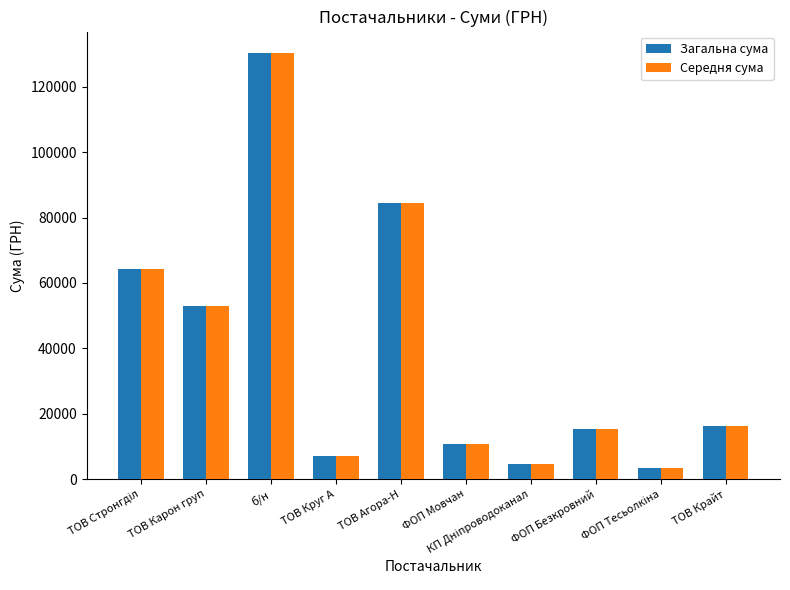

Read the Середня сума value at ТОВ Карон груп.

52936.8